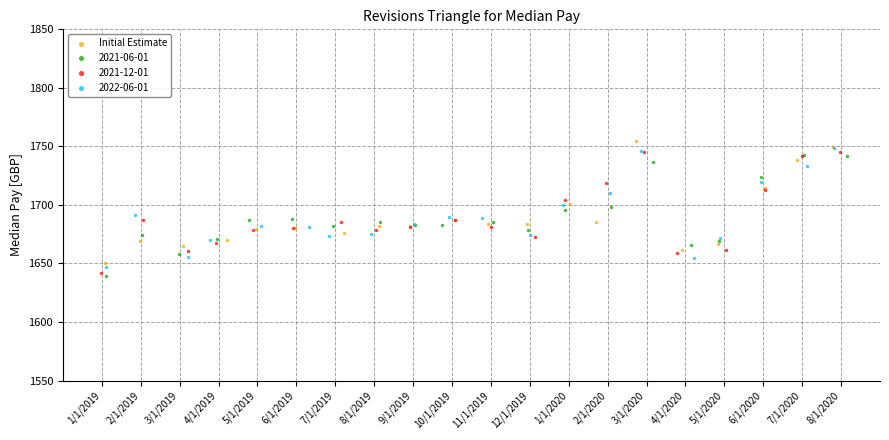

What are all the series names shown in the legend?

Initial Estimate, 2021-06-01, 2021-12-01, 2022-06-01